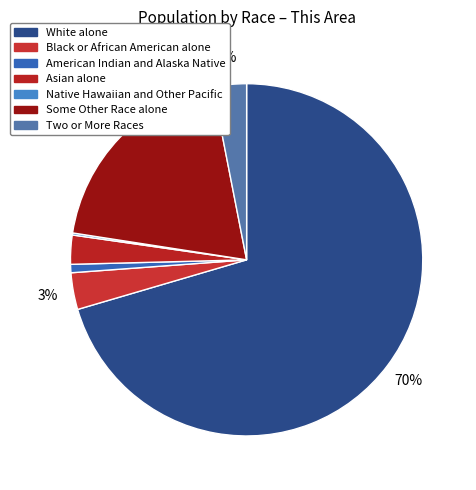

Combined, what portion of the pie is Native Hawaiian and Other Pacific and White alone?

70.6%